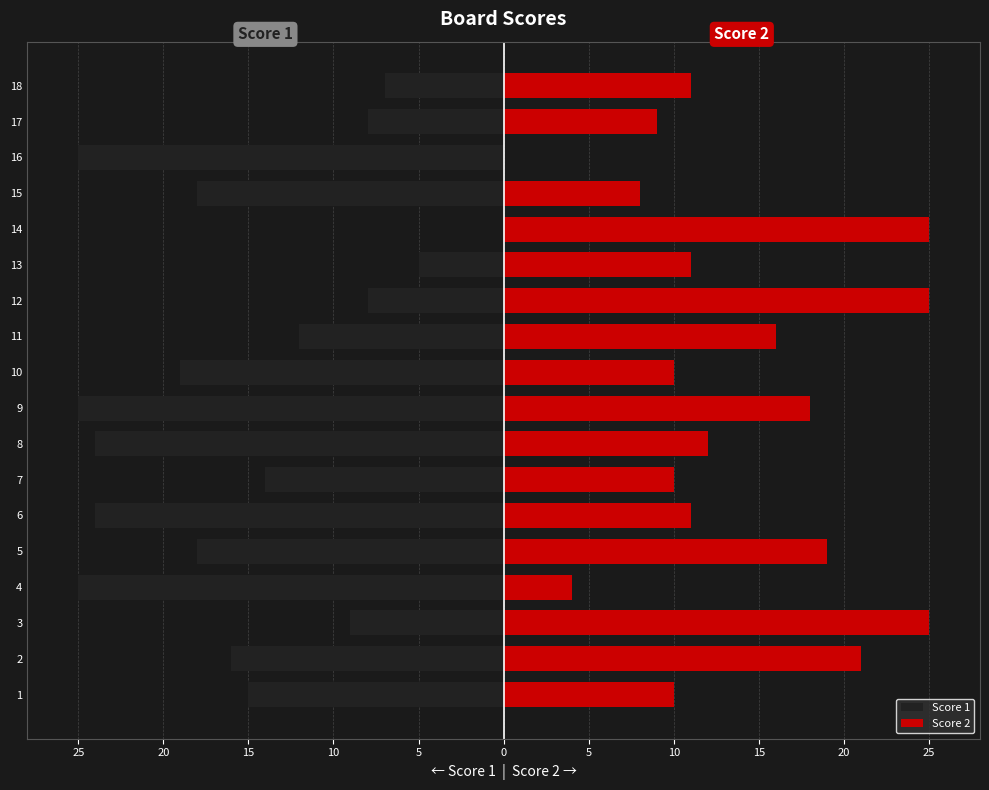

What are all the series names shown in the legend?

Score 1, Score 2